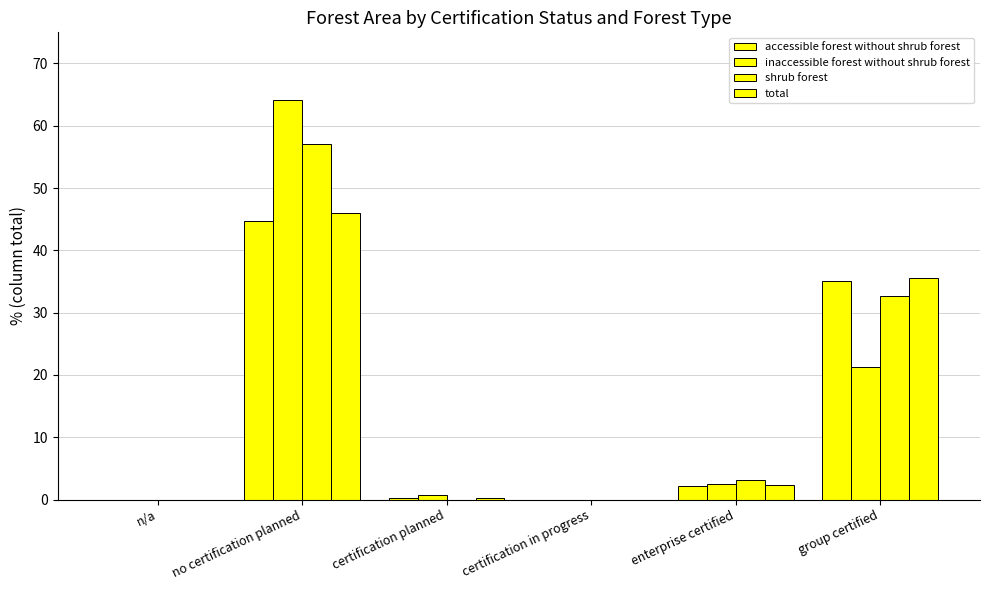

Which has a higher value, group certified or certification in progress?

group certified